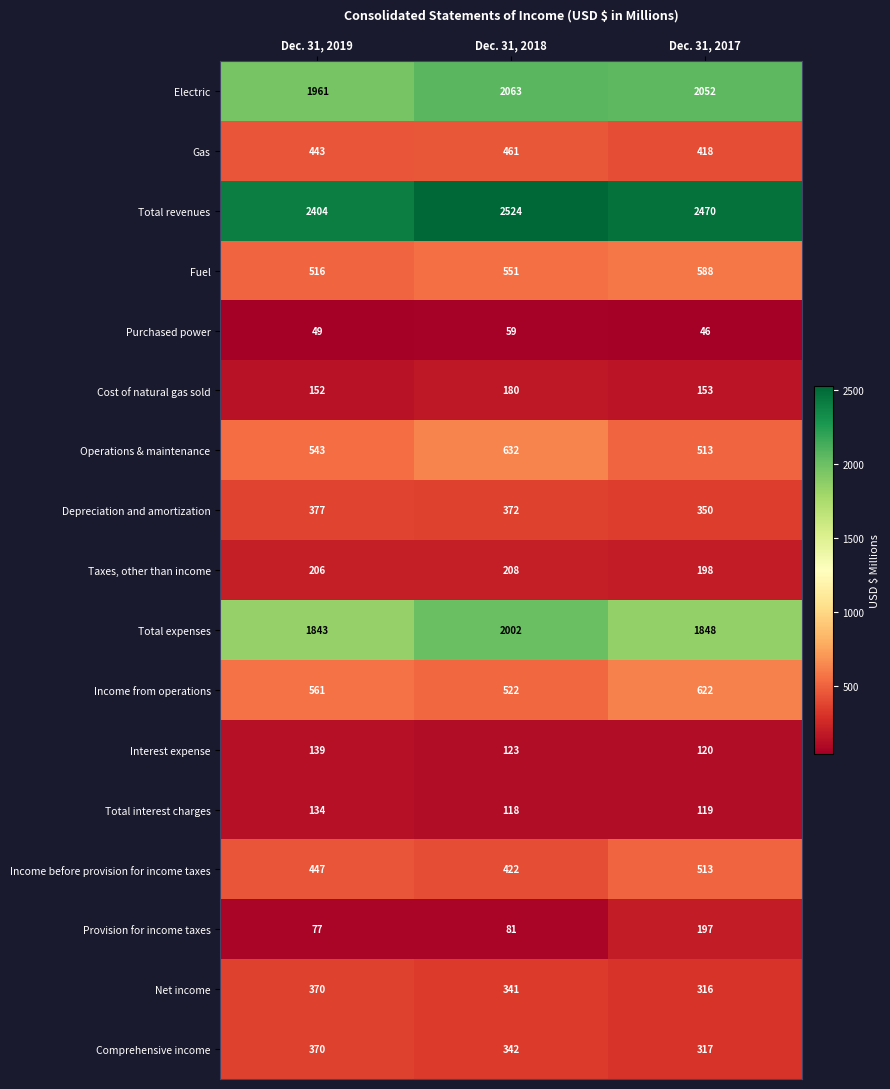

What is the total value across all series at Dec. 31, 2017?

10840